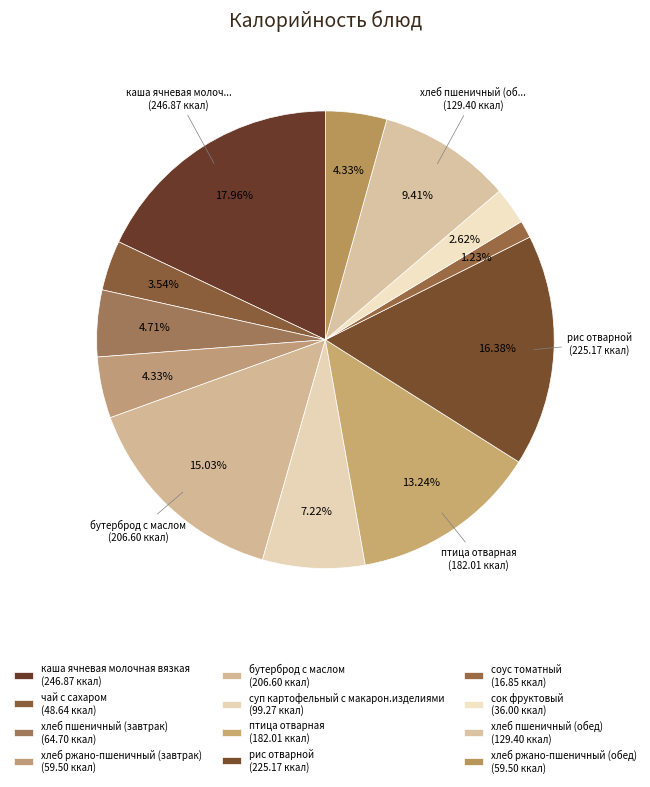

True or false: соус томатный accounts for 1% of the total.

True